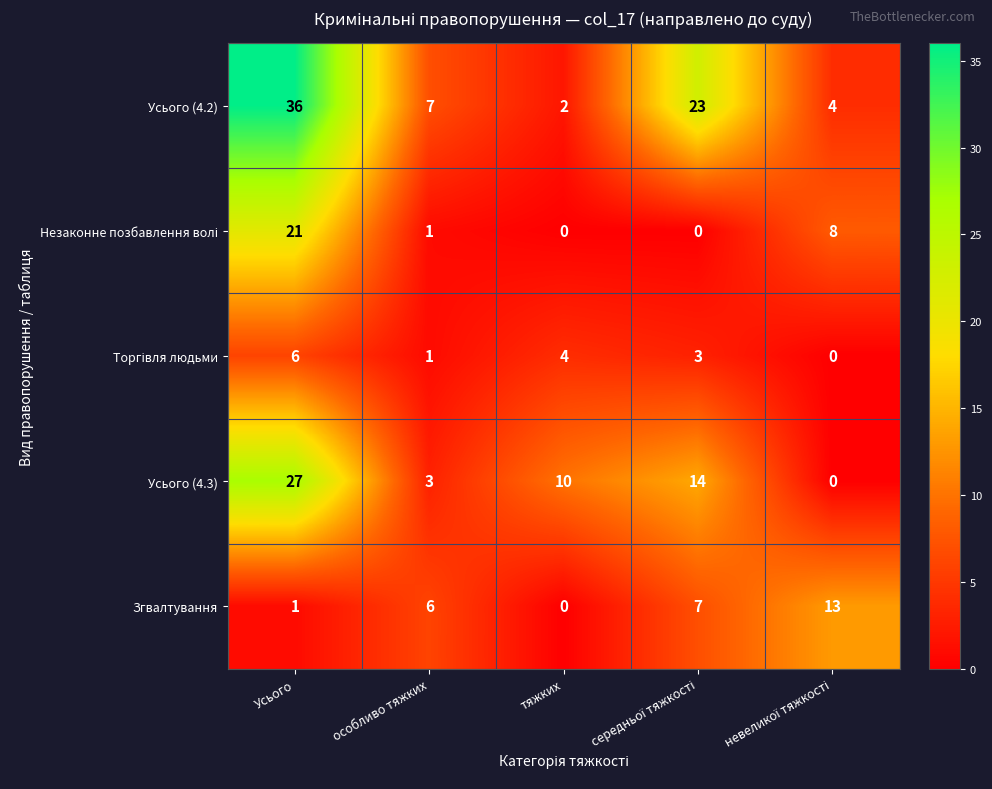

What is the total value across all series at тяжких?

16